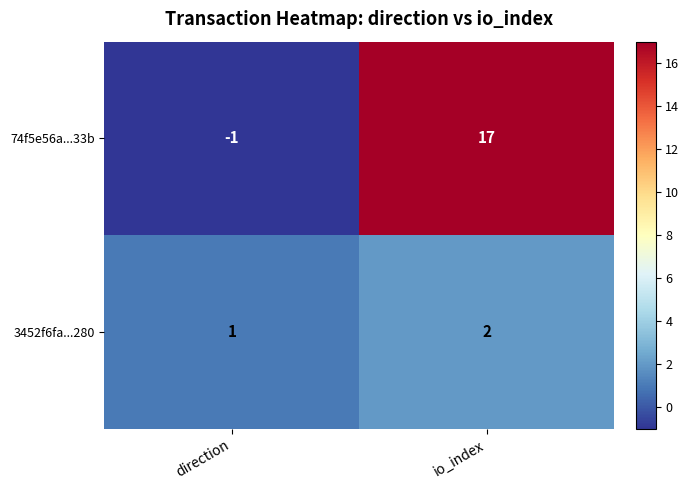

How many data points does each series have?

2